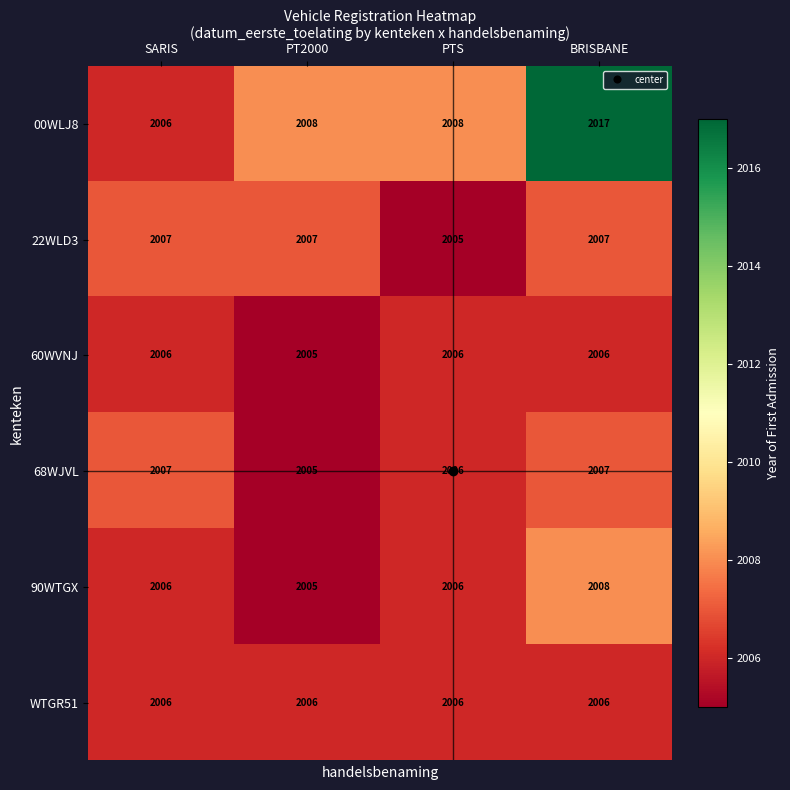

What is the difference between the highest and lowest values at PT2000?

3